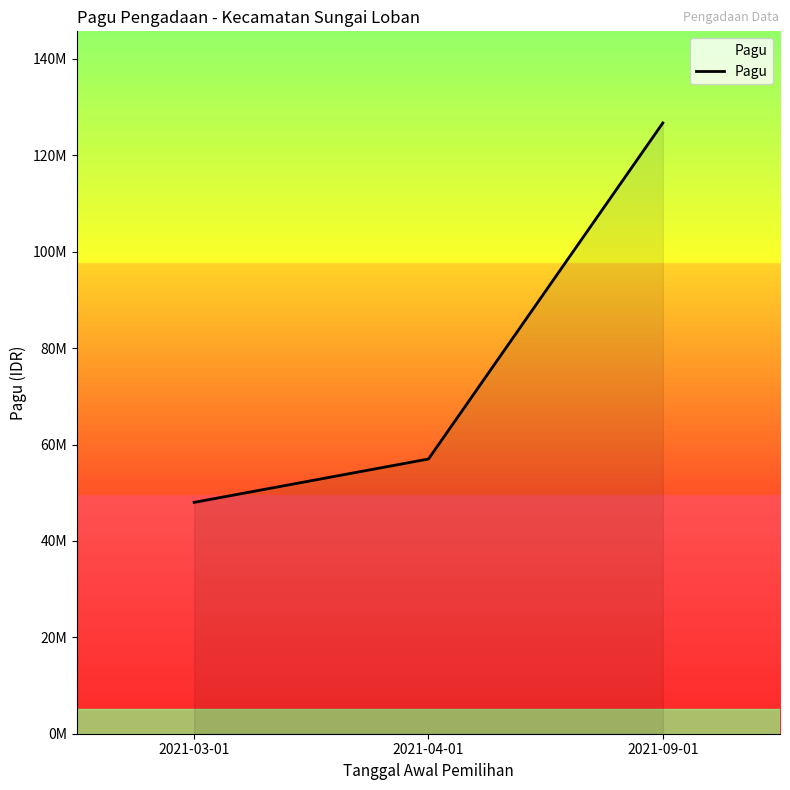

What is the smallest value displayed?

48000000